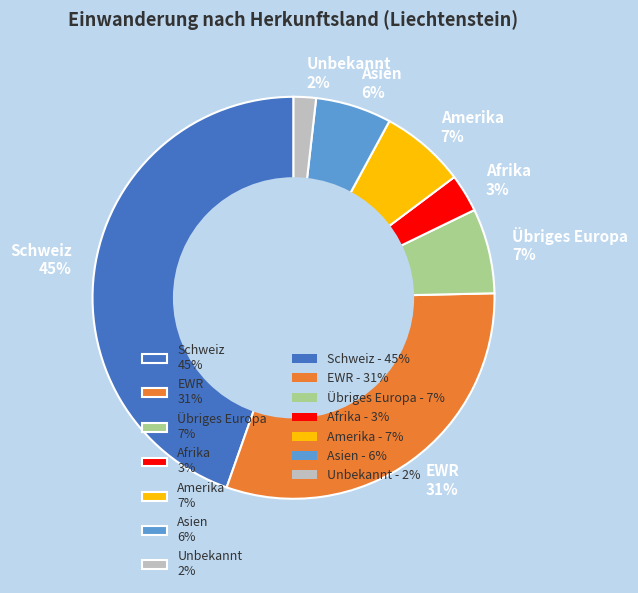

Is the sum of Afrika 3% and Übriges Europa 7% greater than half?

No